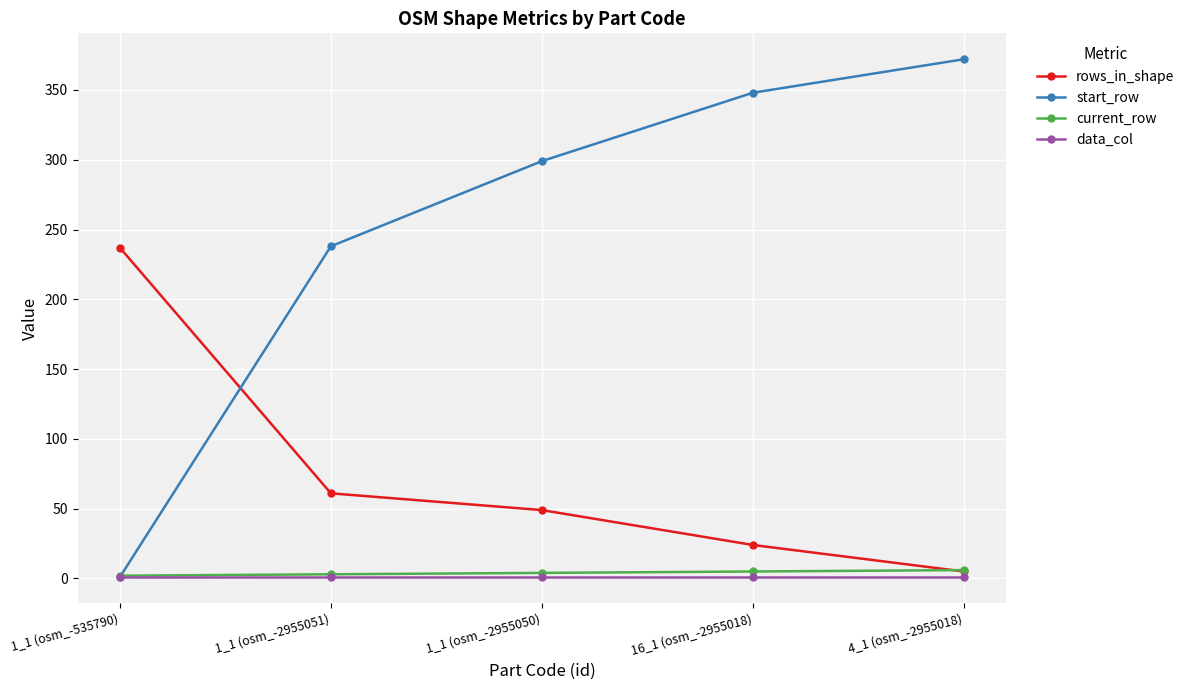

What is the difference between the current_row values at 1_1 (osm_-2955050) and 16_1 (osm_-2955018)?

1